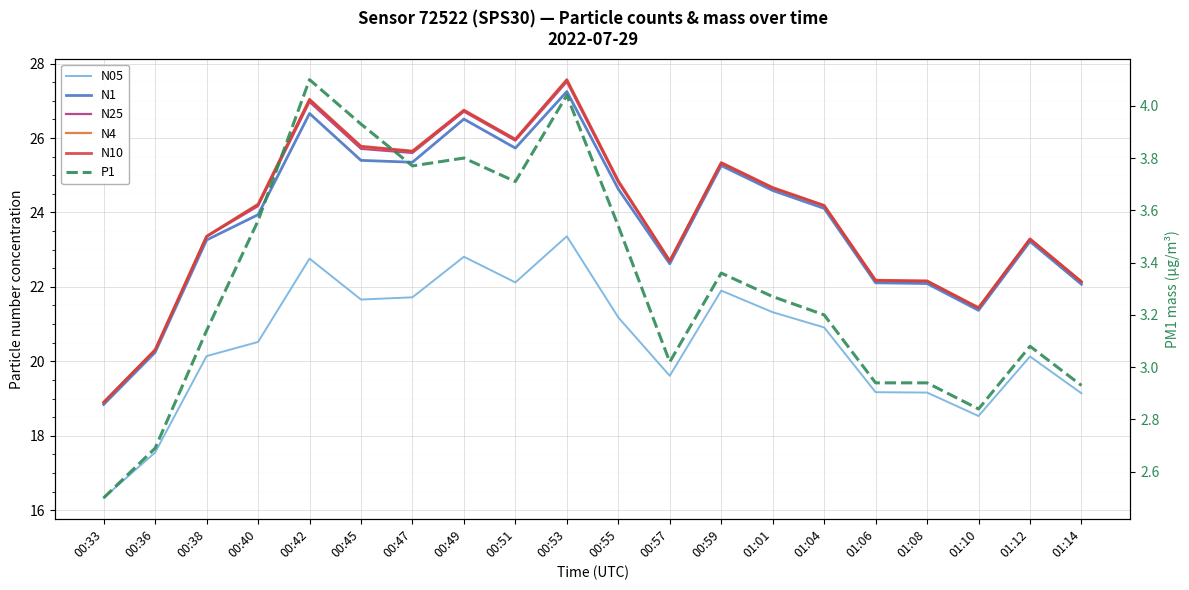

Between 00:55 and 01:08, which is larger?

00:55